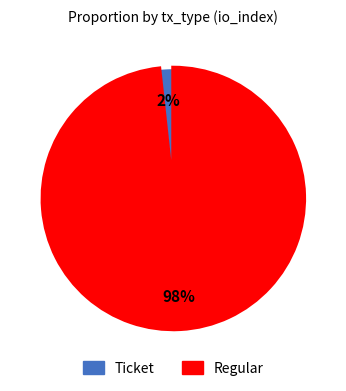

What is the smallest slice in the pie chart?

Ticket